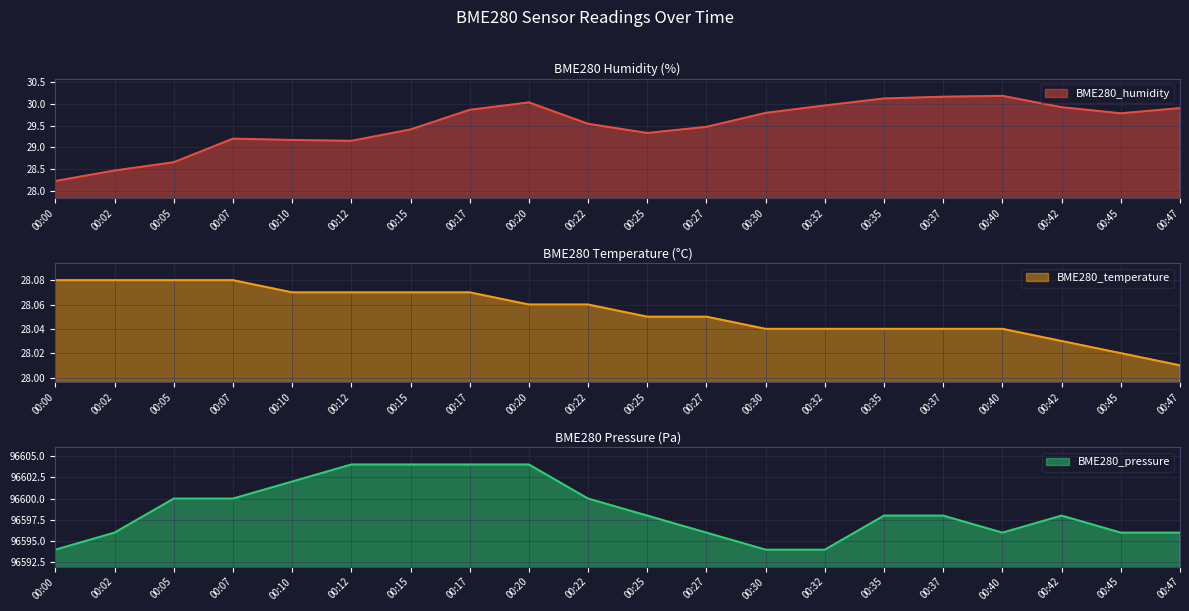

At which category is the sum across all series the highest?

00:20